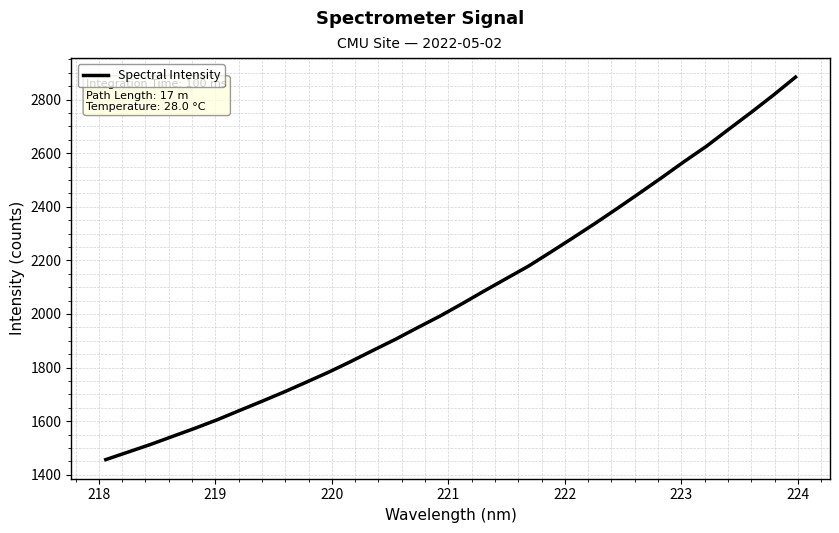

What is the maximum value shown in the chart?

2883.8